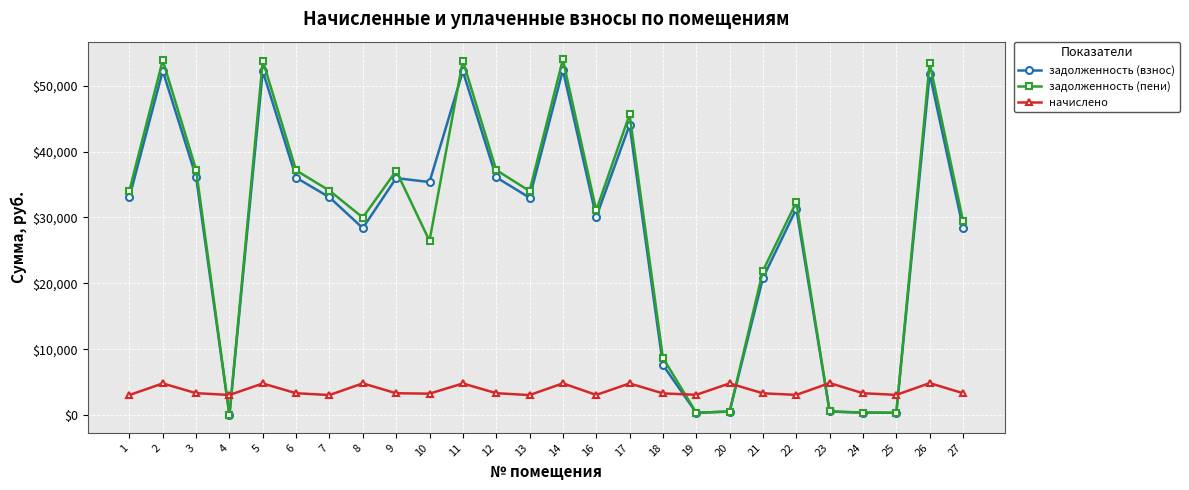

What is the value of the задолженность (взнос) point at the 19th from the left?

533.8